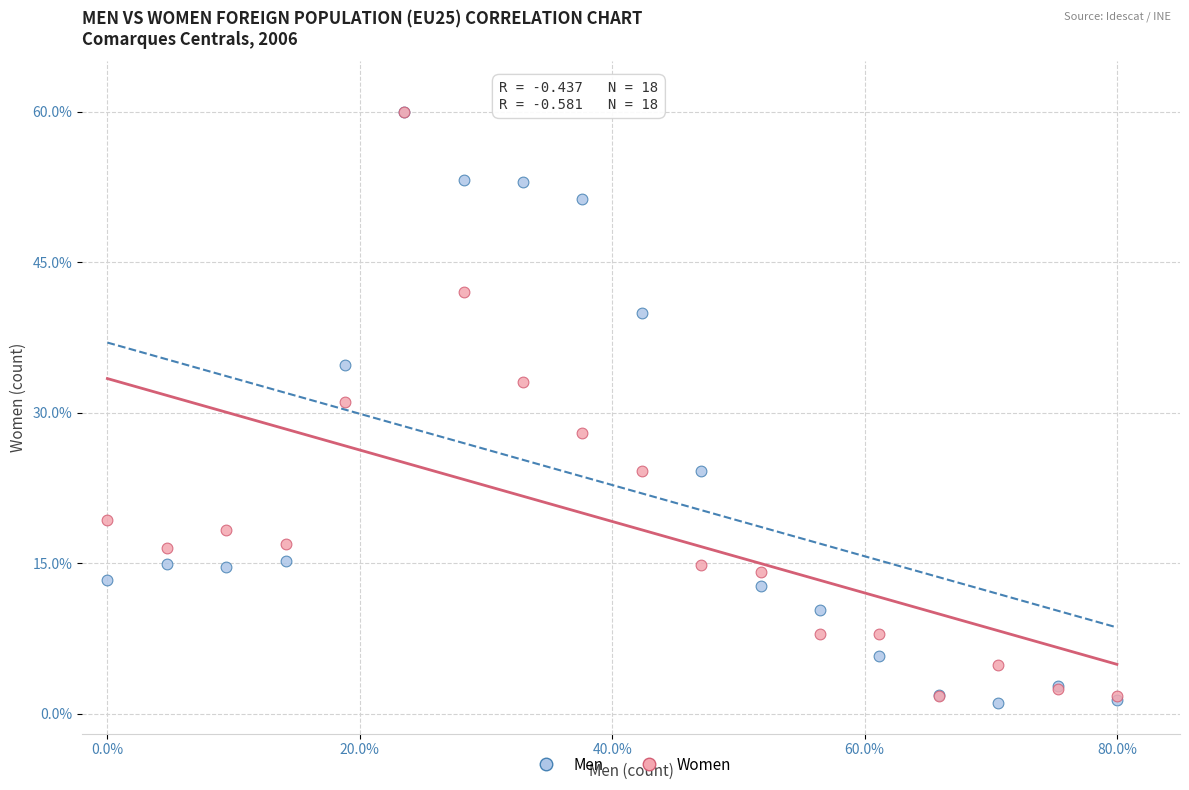

In the Women series, what Y value is closest to 30?

31.0